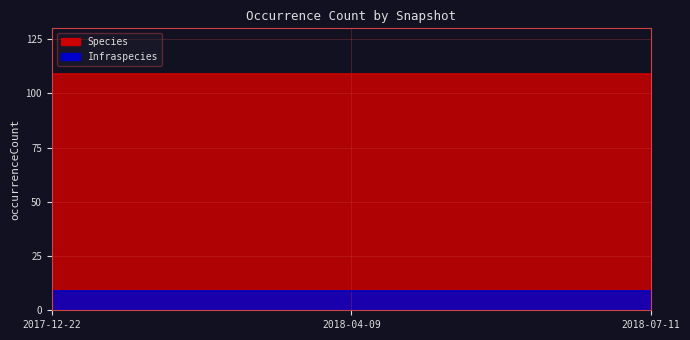

What is the average value of the Species series?

109